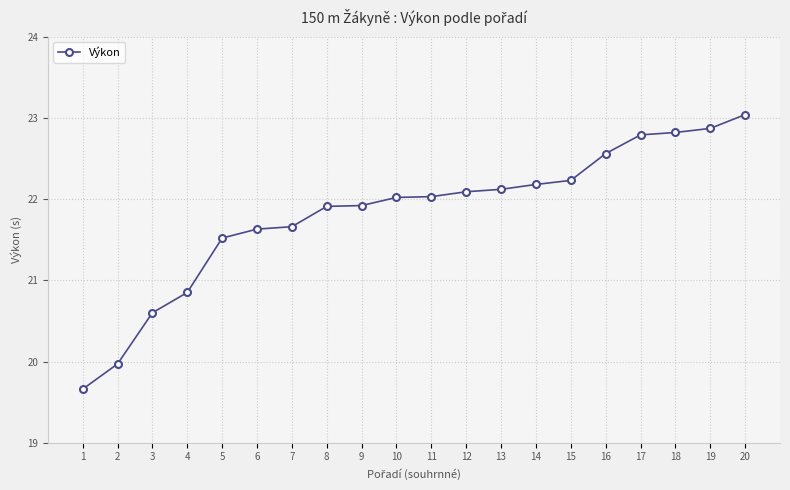

What is the minimum value shown in the chart?

19.7